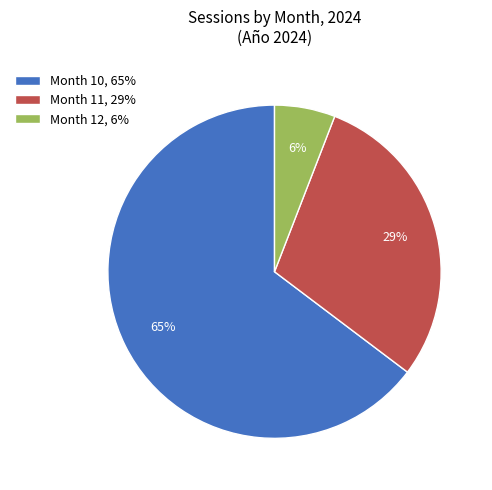

Do Month 11, 29% and Month 10, 65% together represent more than half of the pie?

Yes